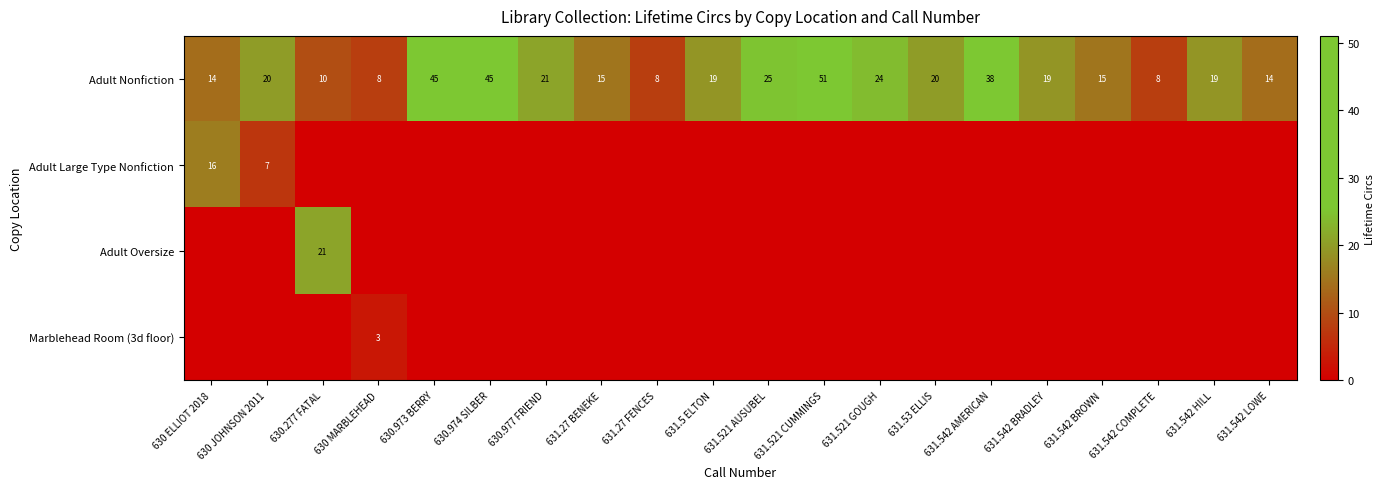

Which label corresponds to the smallest value in the chart?

630.277 FATAL